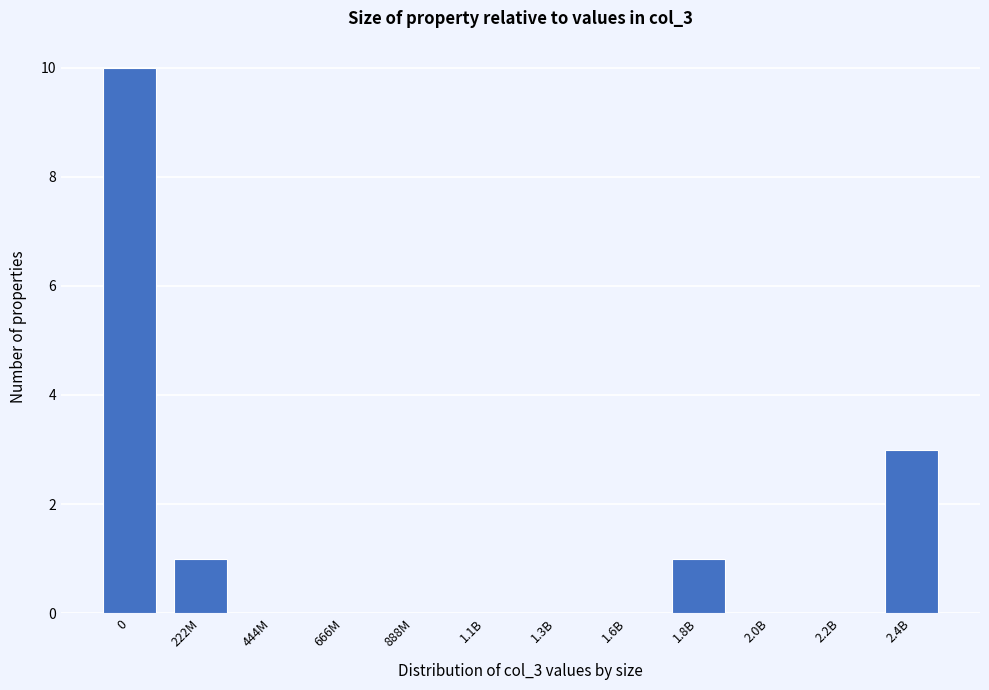

Reading left to right, extract all data points from this chart.

0=10	222M=1	444M=0	666M=0	888M=0	1.1B=0	1.3B=0	1.6B=0	1.8B=1	2.0B=0	2.2B=0	2.4B=3